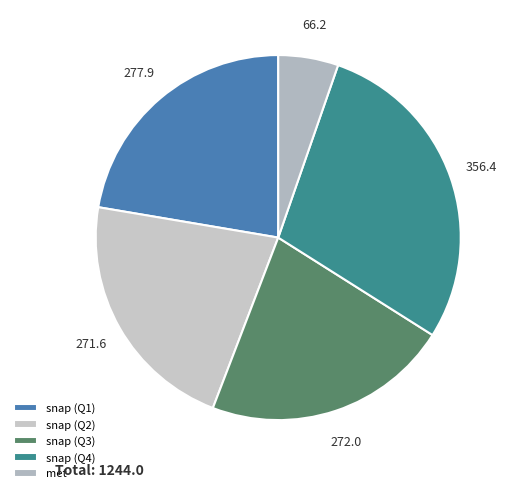

Count the number of slices in the pie.

5